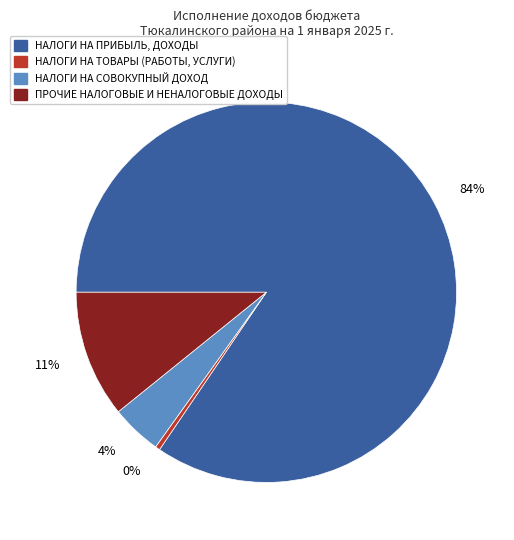

Is it true that НАЛОГИ НА ПРИБЫЛЬ, ДОХОДЫ is 96% of the pie?

False